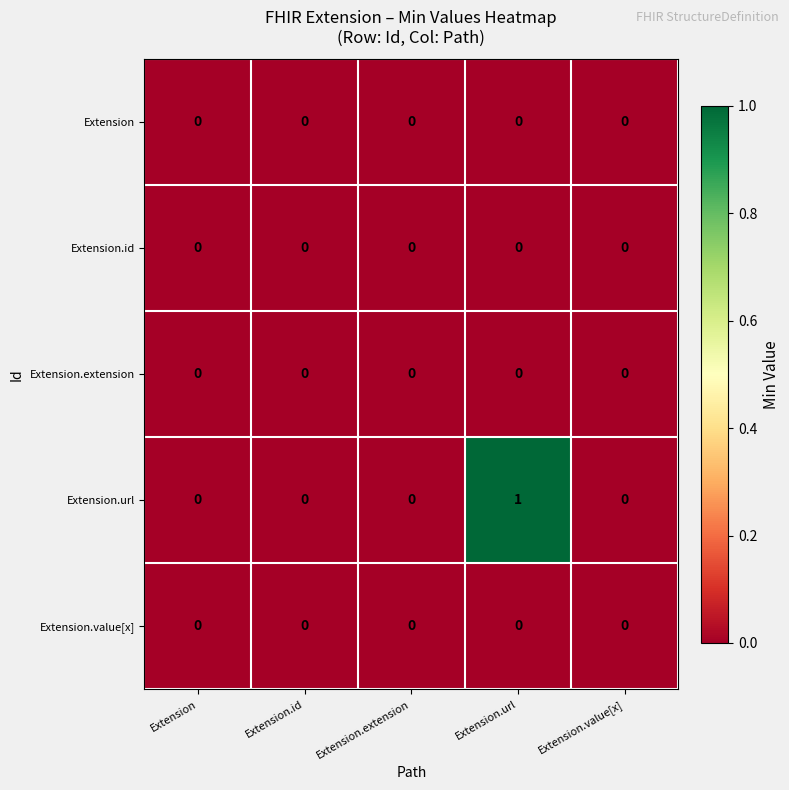

Which series has the largest total across all categories?

Extension.url